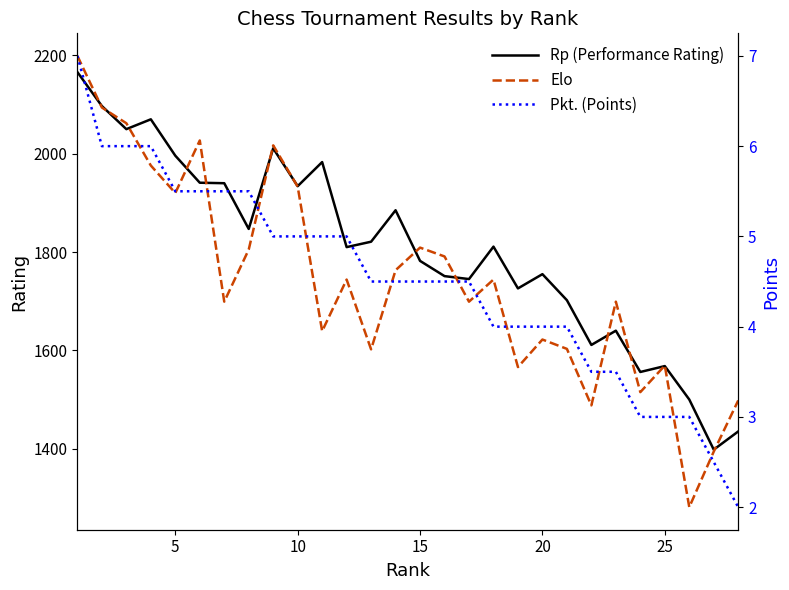

Count the Pkt. (Points) values in the range 4 to 5.

13